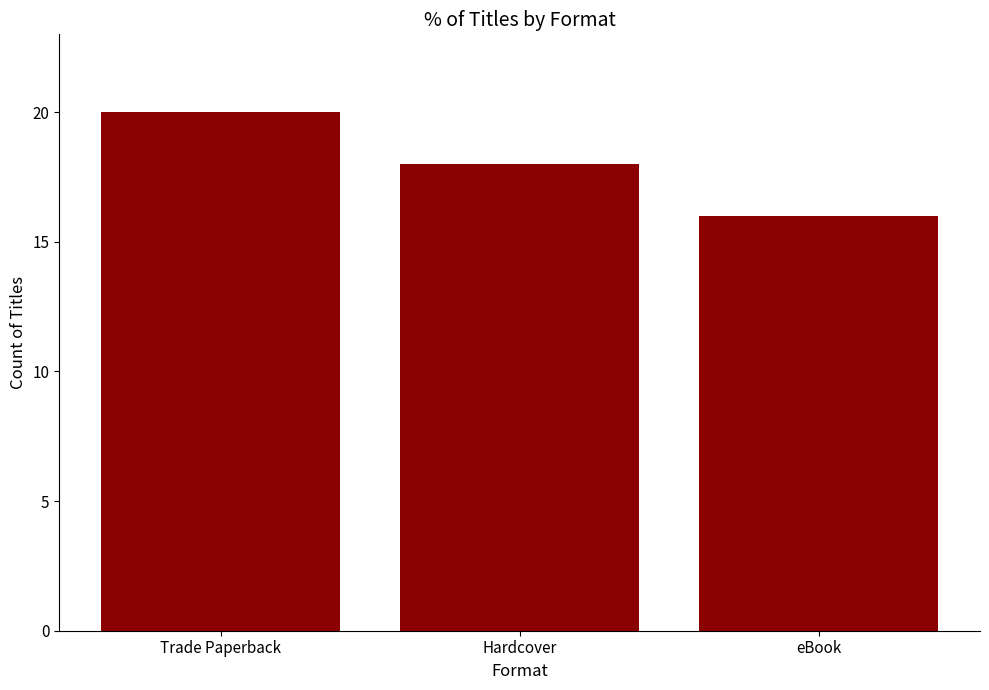

Read the value at Hardcover.

18